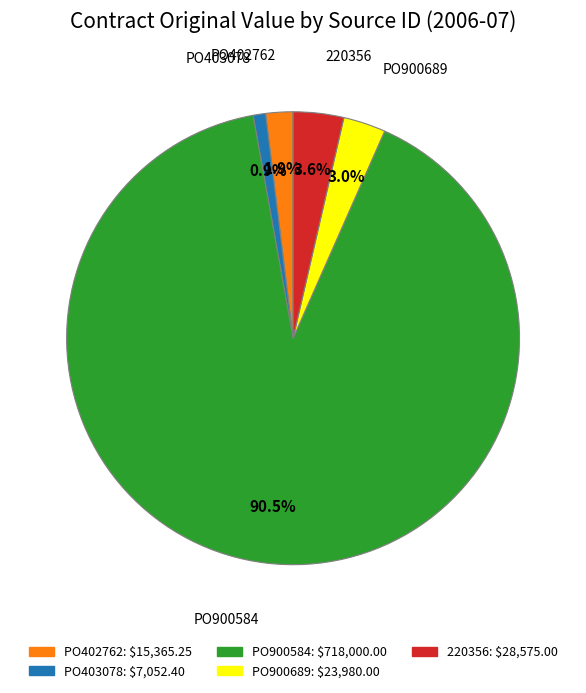

What percentage is the PO900689 slice, to the nearest percent?

3%